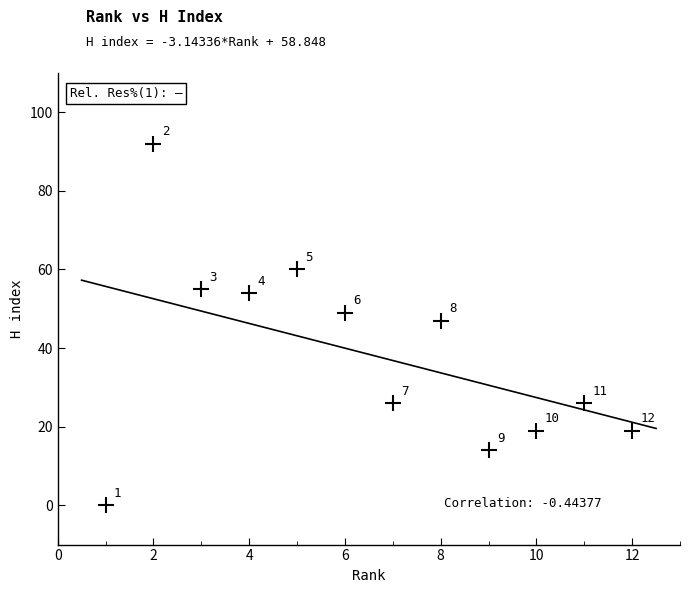

What Y value in the scatter plot is closest to 46?

47